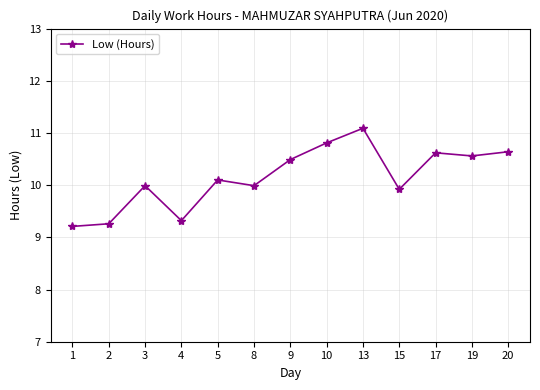

Is it true that the value at 10 is 18.3?

False